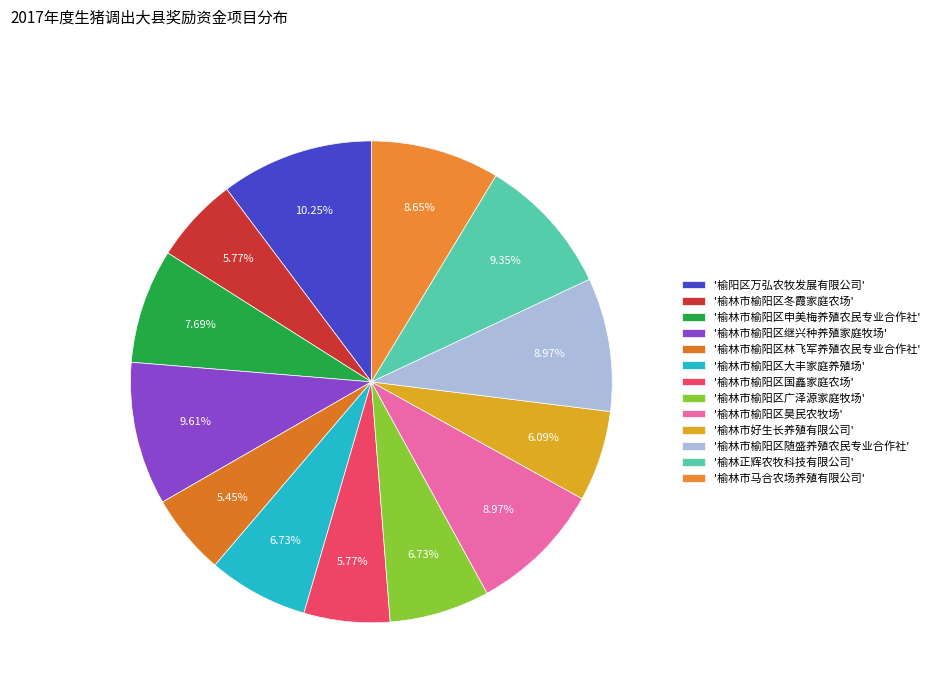

How many slices are in this pie chart?

13